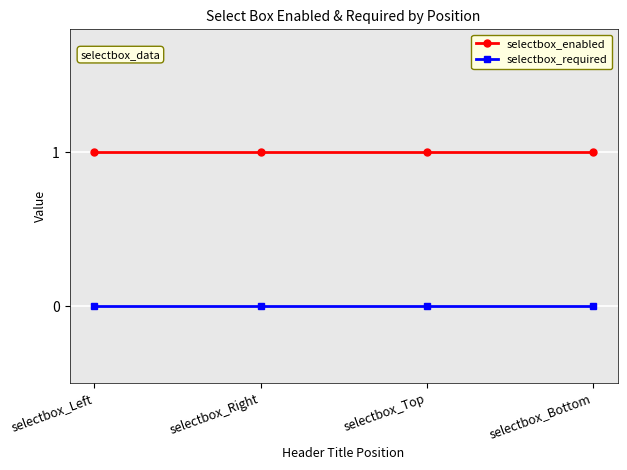

What is the spread (max minus min) of values at selectbox_Right?

1